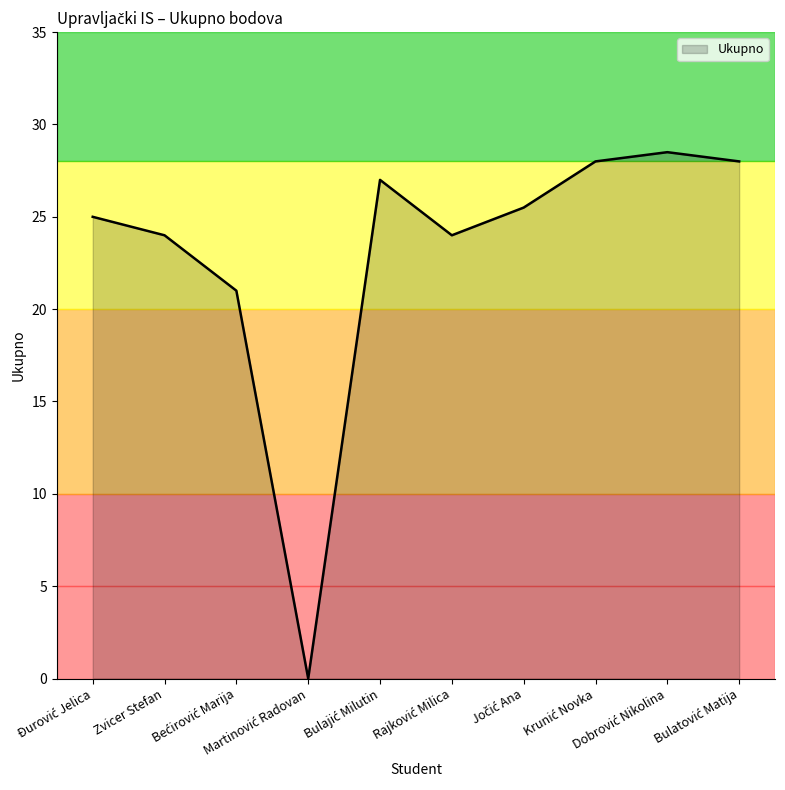

What is the difference between the maximum and minimum values?

28.5